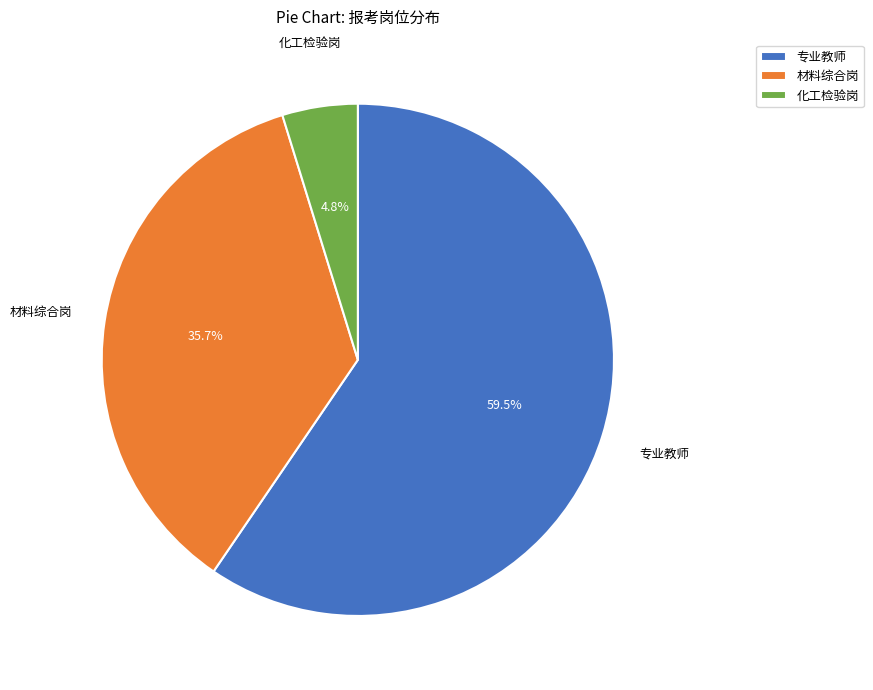

What is the largest slice in the pie chart?

专业教师